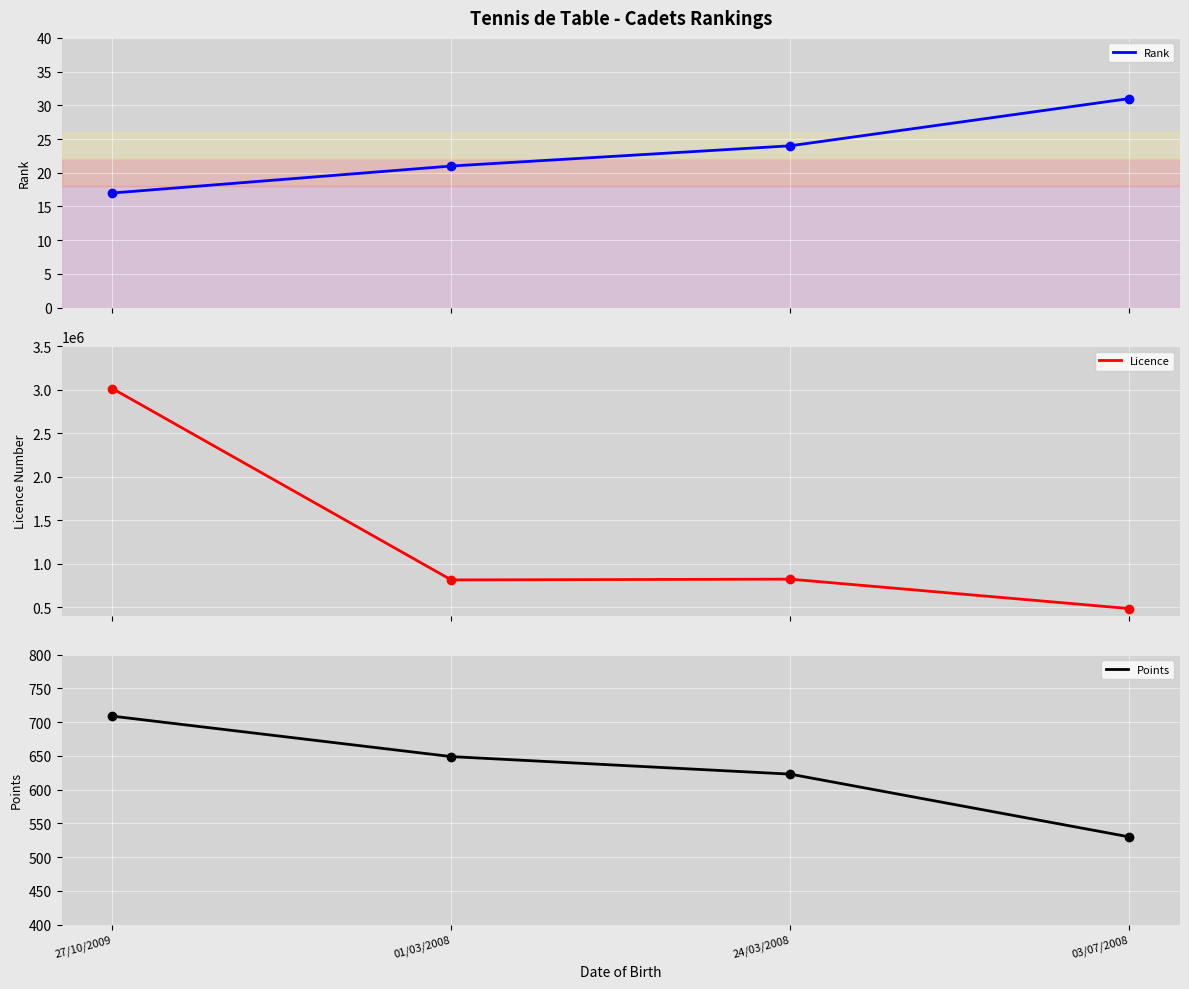

At which category is the sum across all series the highest?

27/10/2009